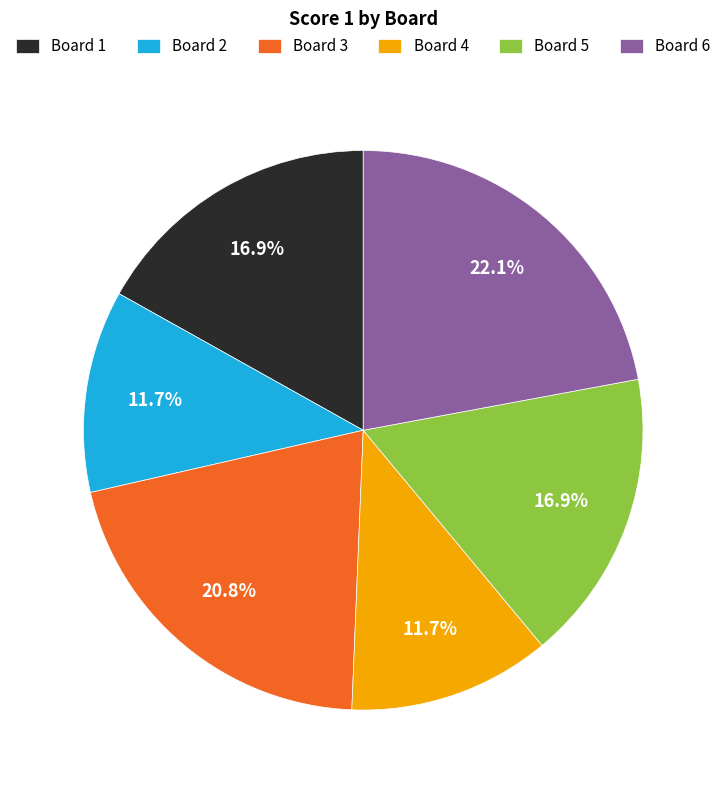

True or false: Board 2 accounts for 12% of the total.

True